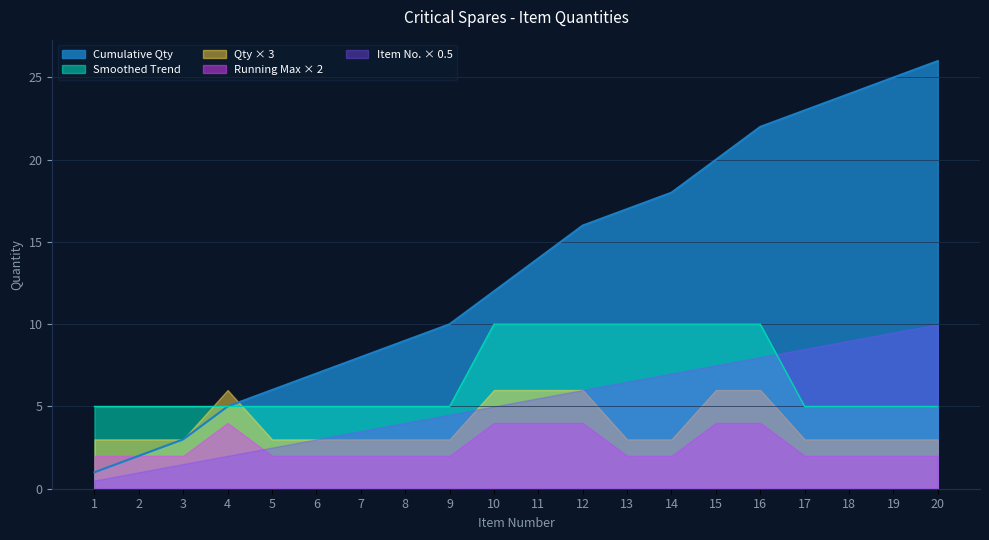

What are all the series names shown in the legend?

Cumulative Qty, Smoothed Trend, Qty × 3, Running Max × 2, Item No. × 0.5